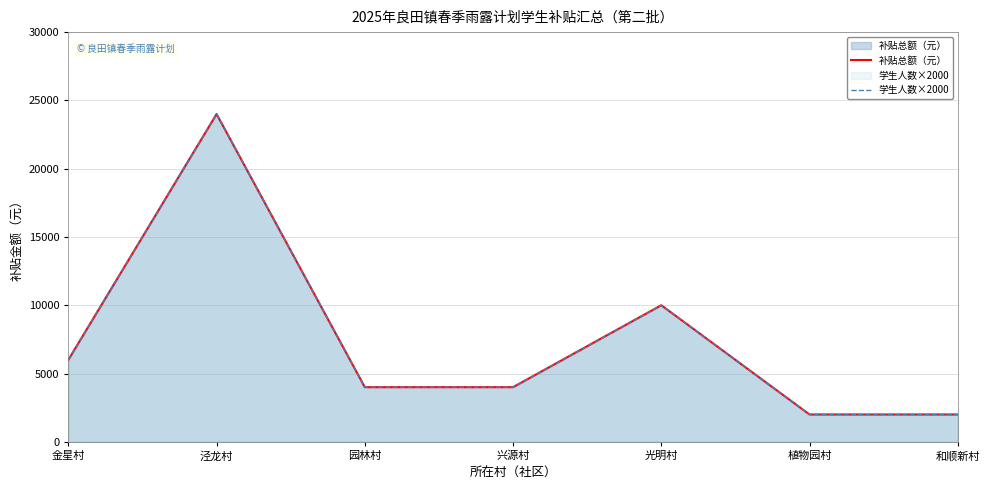

True or false: 学生人数×2000 has a value of 2000 at 和顺新村.

True